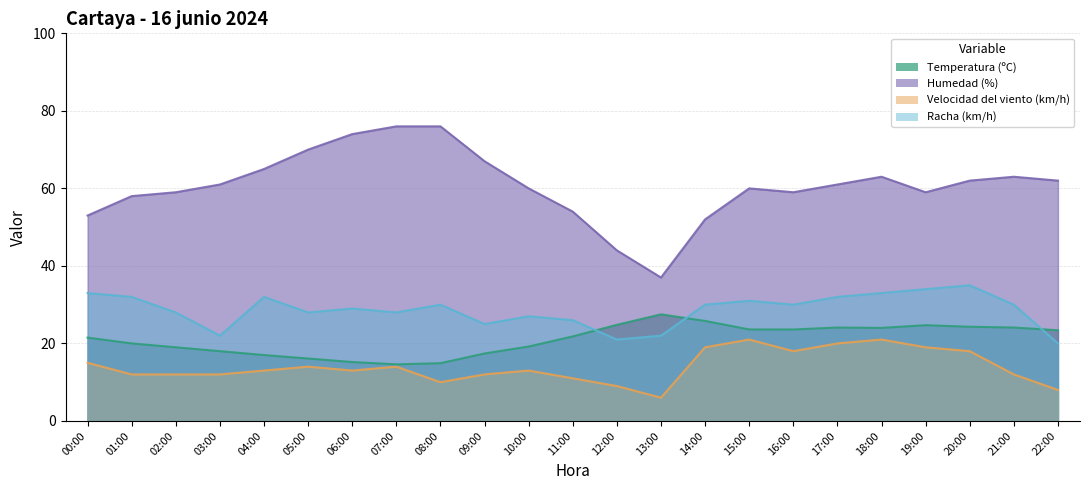

True or false: Racha (km/h) and Velocidad del viento (km/h) intersect in this chart.

False